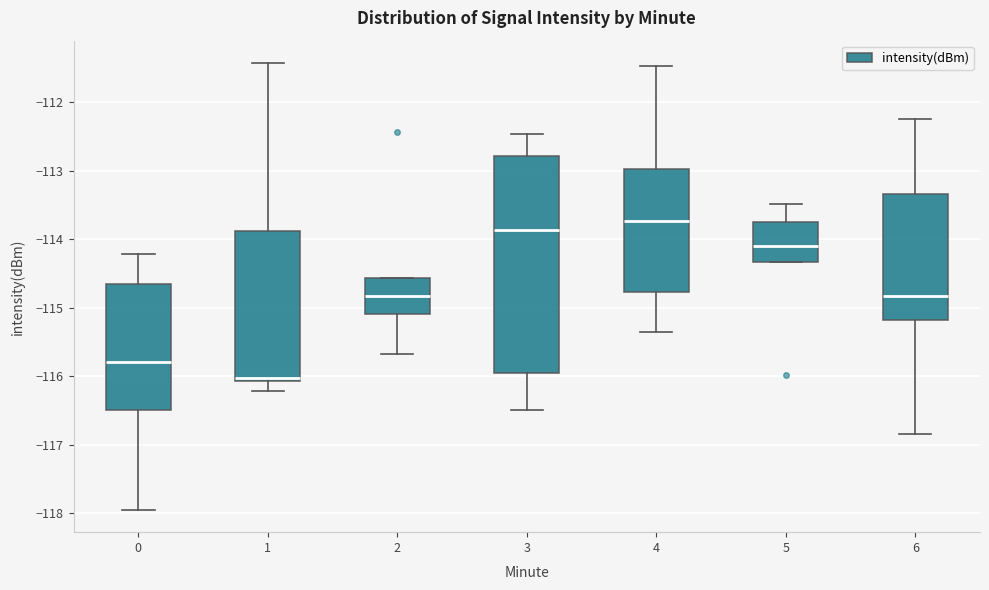

Which box has the highest median line?

4